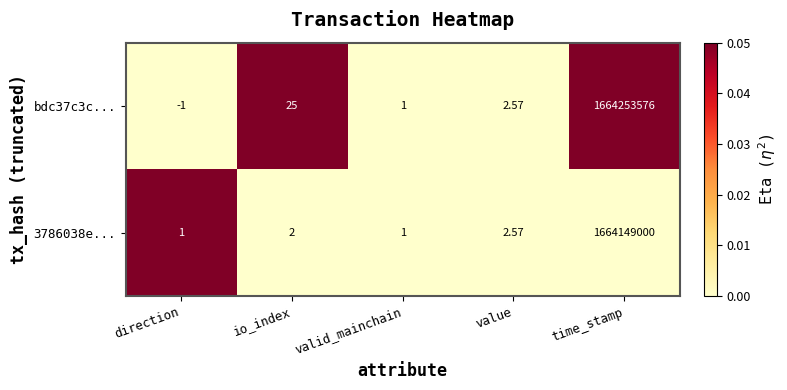

Which category has the lowest value across all series?

direction